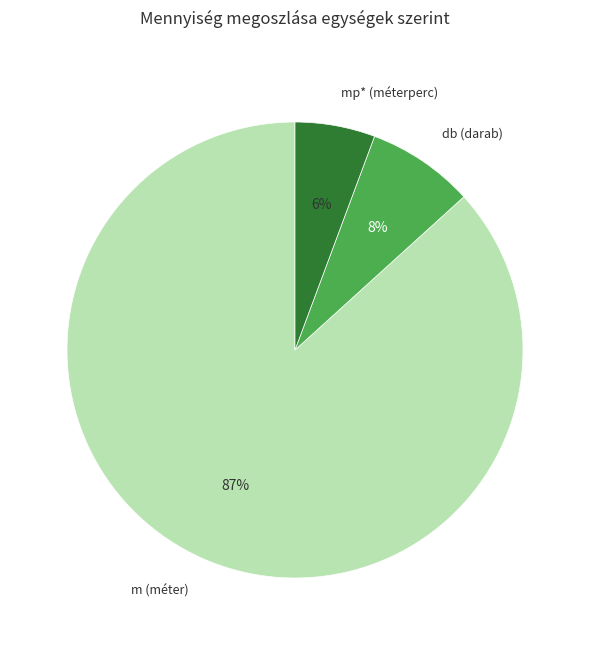

Does any single category account for the majority?

Yes